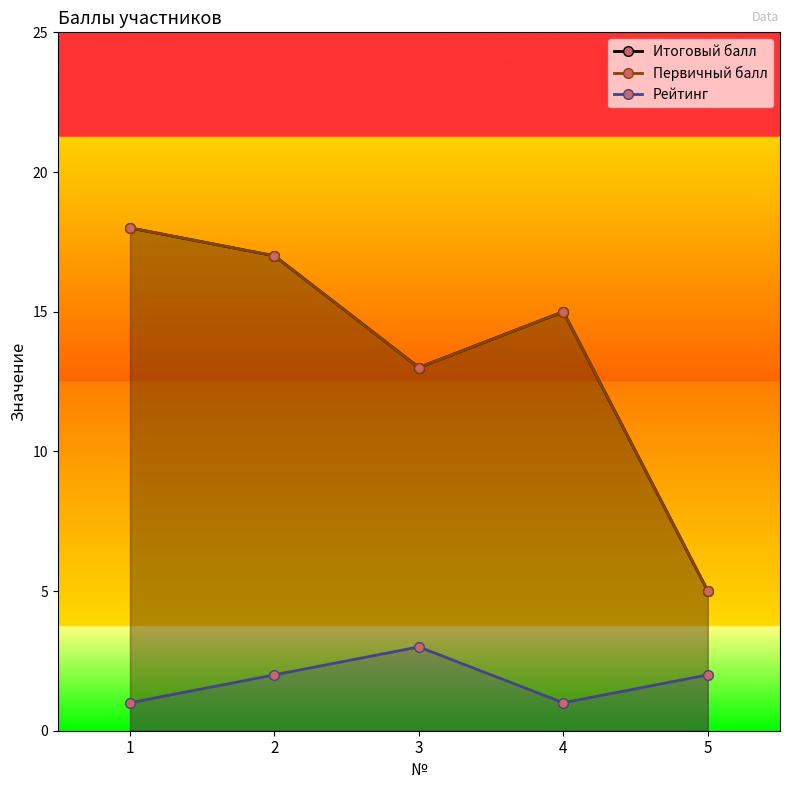

What is the difference between the Первичный балл values at 1 and 5?

13